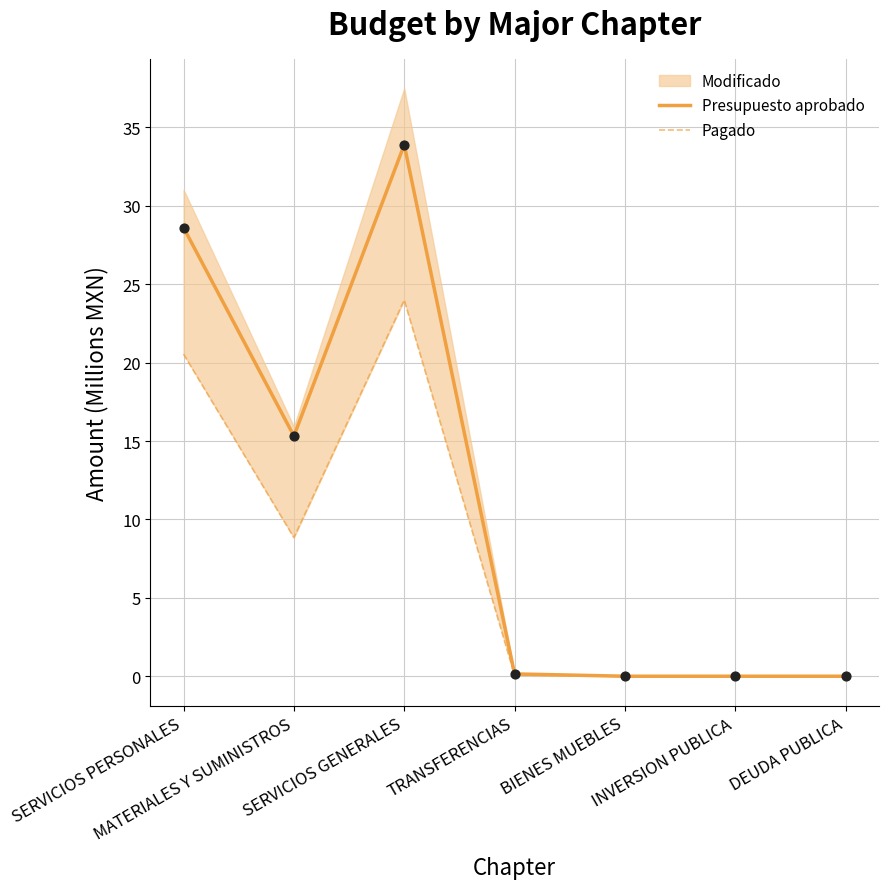

Which series contains the lowest Y value?

Presupuesto aprobado